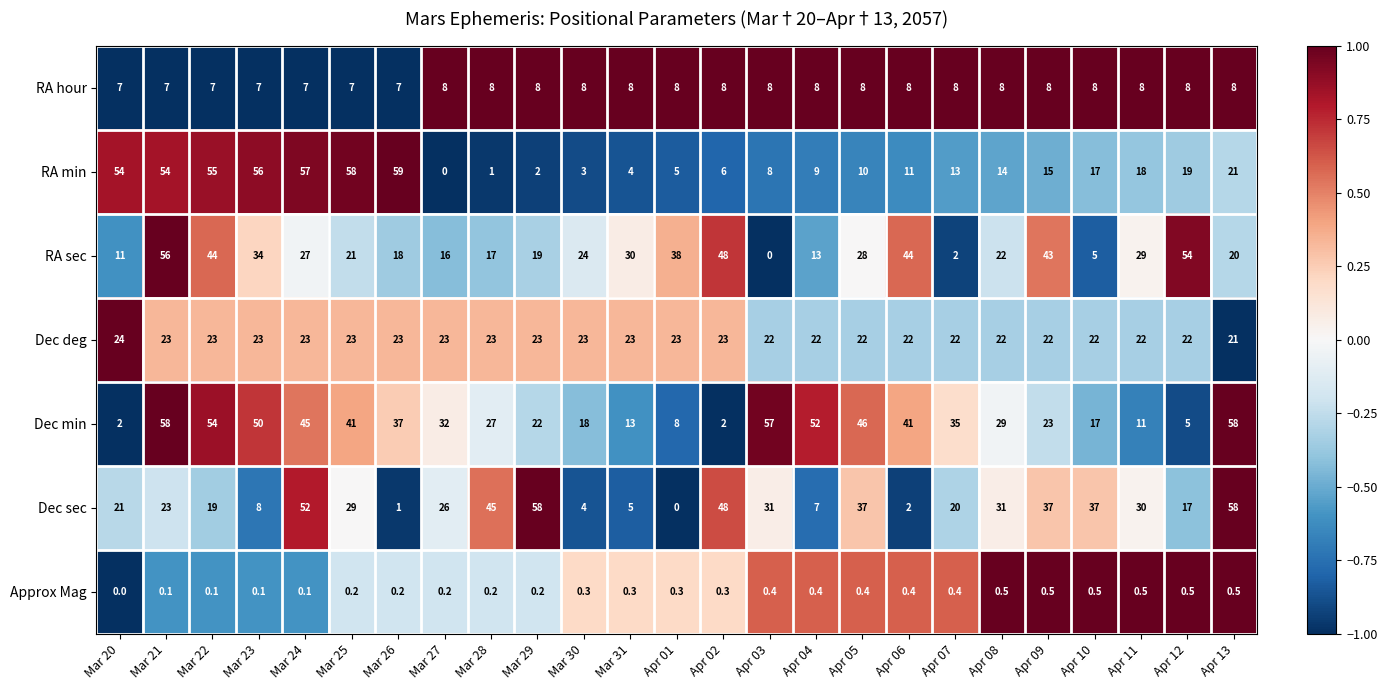

Rank the series at Mar 24 from highest to lowest value.

RA min, Dec sec, Dec min, RA sec, Dec deg, RA hour, Approx Mag